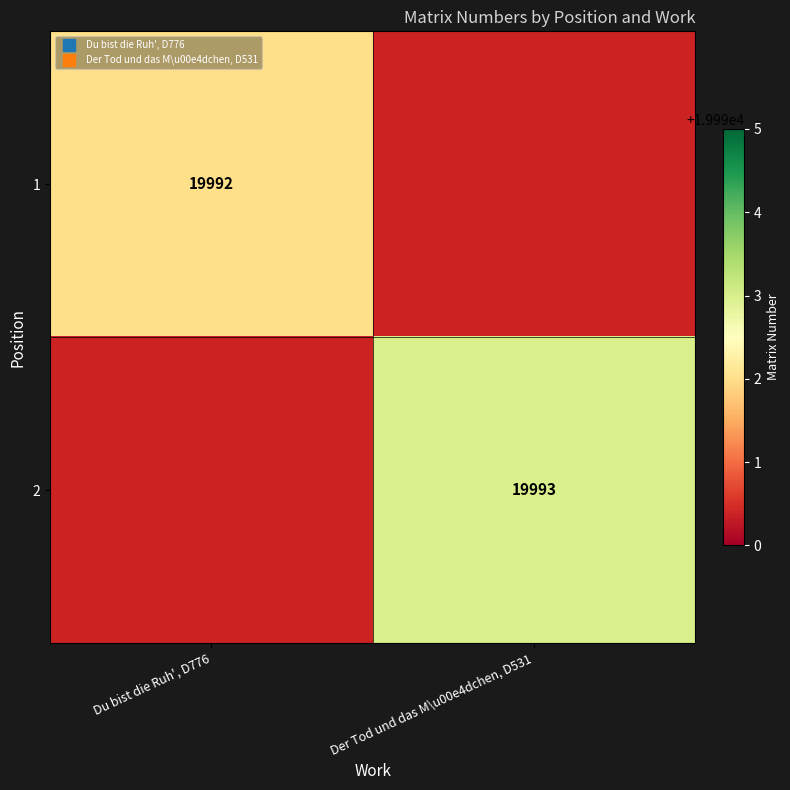

At which label does 1 reach its minimum?

Der Tod und das M\u00e4dchen, D531